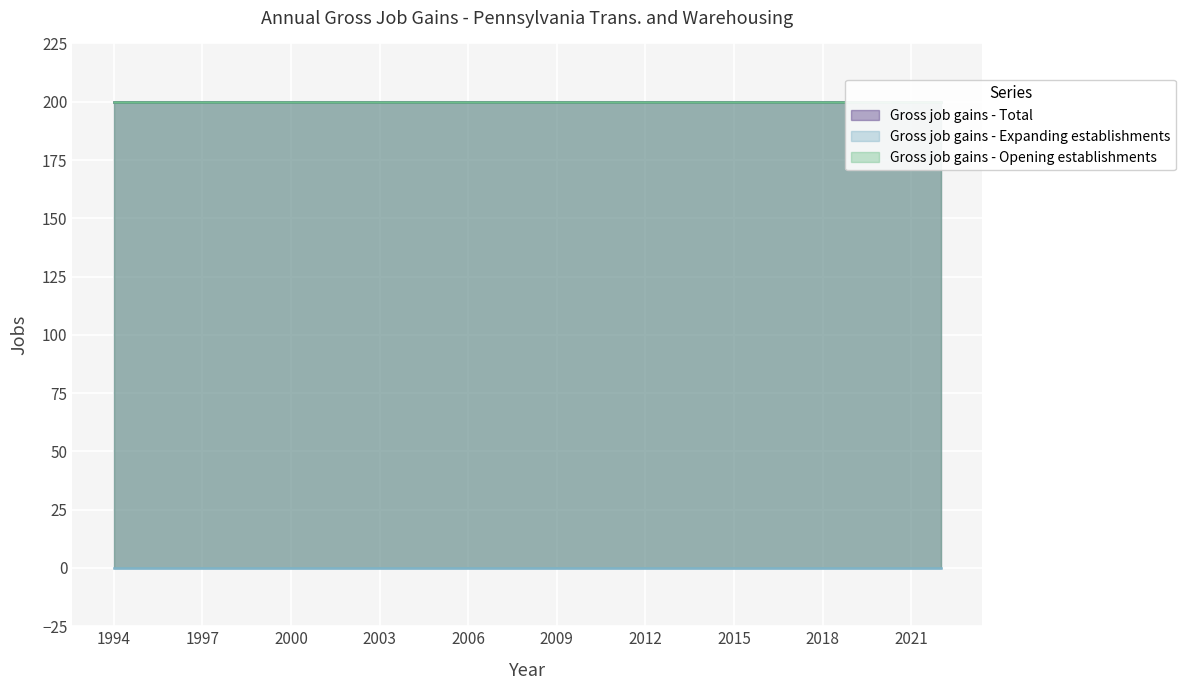

What is the minimum value for Gross job gains - Total?

200